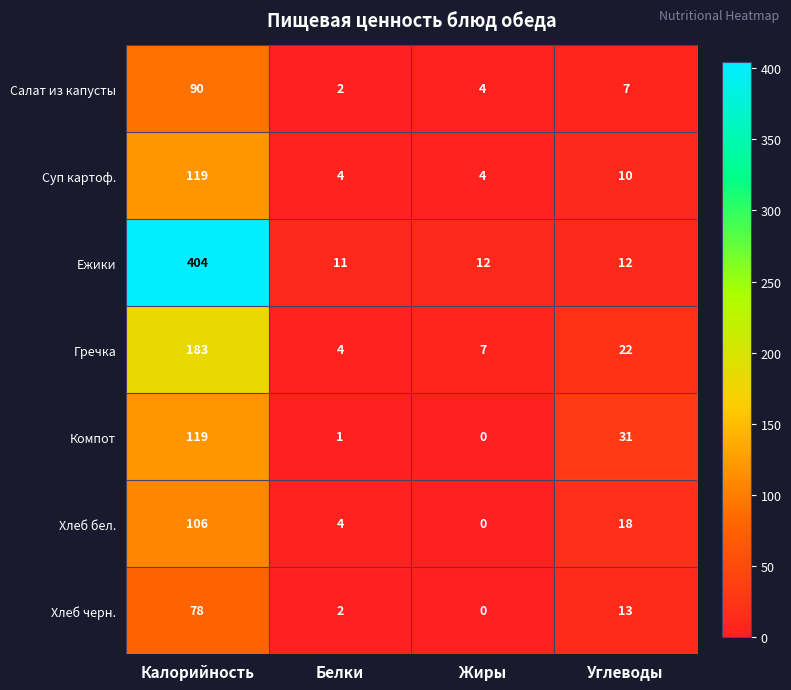

What is the average value of the Суп картоф. series?

34